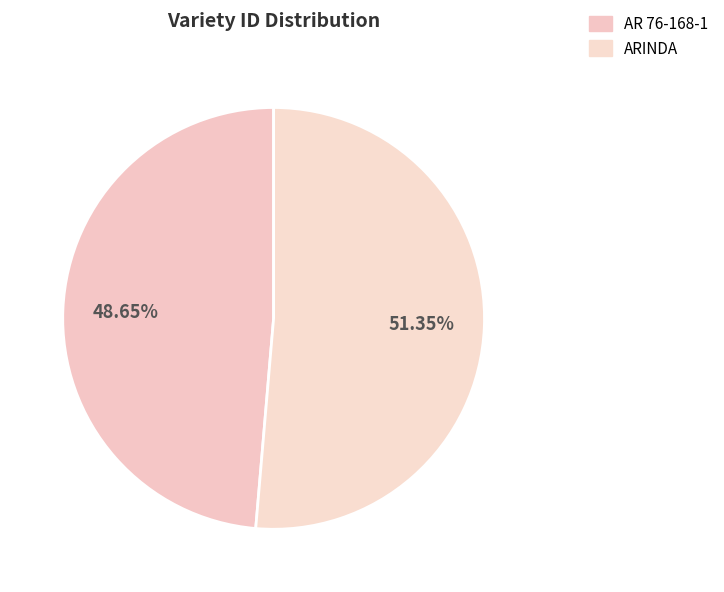

Count the number of slices in the pie.

2